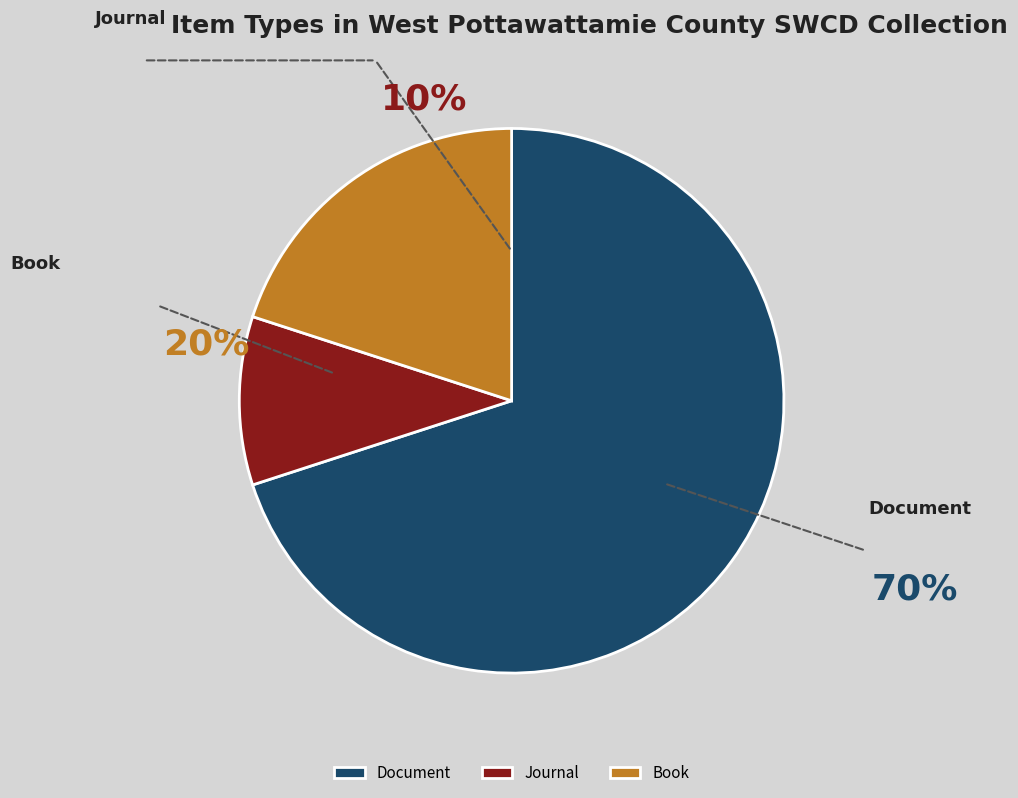

Count the number of slices in the pie.

8